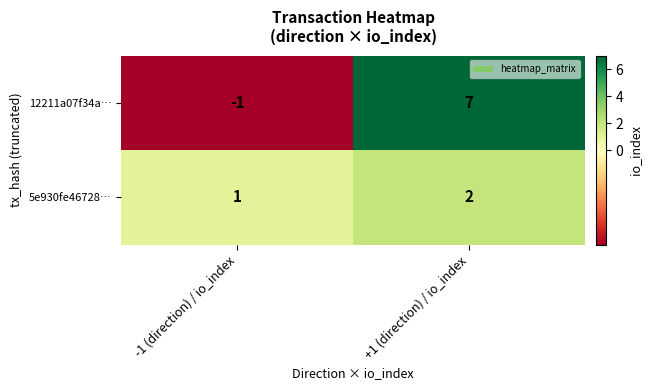

At which category does the chart reach its minimum across all series?

-1 (direction) / io_index